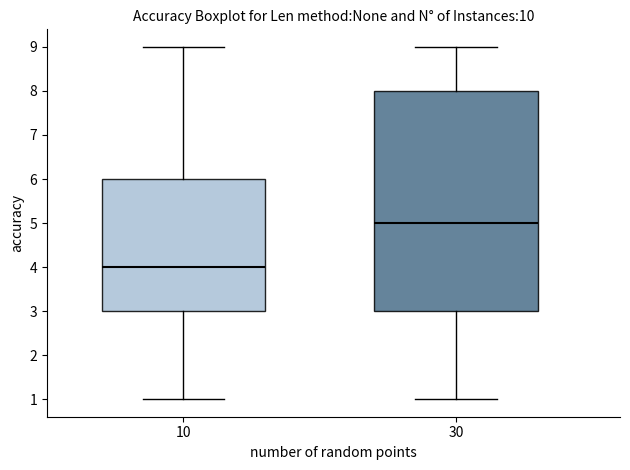

Reading left to right, read every box against the y-axis: the position of its median line, the range the box covers, and the ends of its whiskers. The values are not printed on the chart, so give them approximately, as read against the axis.

10: median 4, box 3 to 6, whiskers 1 to 9
30: median 5, box 3 to 8, whiskers 1 to 9